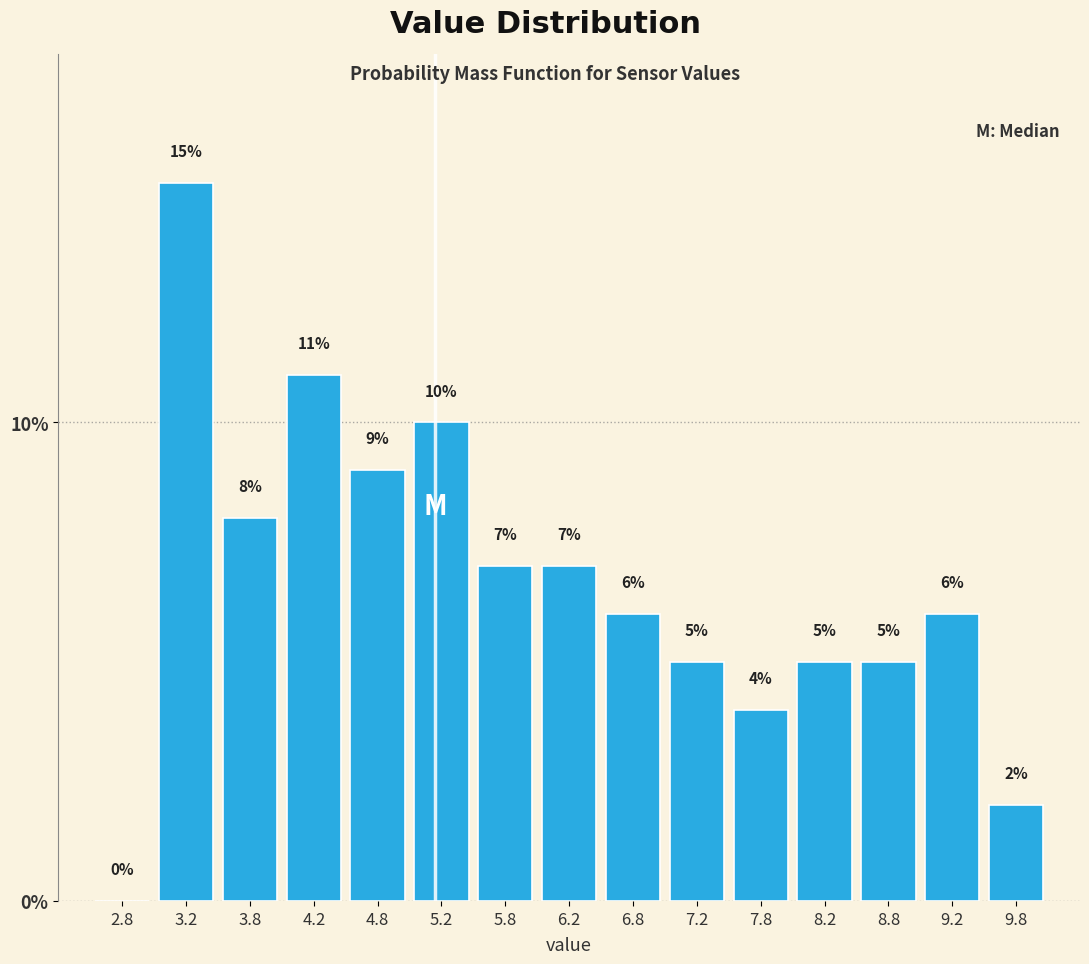

Reading left to right, transcribe this chart: for each bar, give the range it covers on the x-axis and its height.

2.5 to 3.0: 0
3.0 to 3.5: 15
3.5 to 4.0: 8
4.0 to 4.5: 11
4.5 to 5.0: 9
5.0 to 5.5: 10
5.5 to 6.0: 7
6.0 to 6.5: 7
6.5 to 7.0: 6
7.0 to 7.5: 5
7.5 to 8.0: 4
8.0 to 8.5: 5
8.5 to 9.0: 5
9.0 to 9.5: 6
9.5 to 10.0: 2